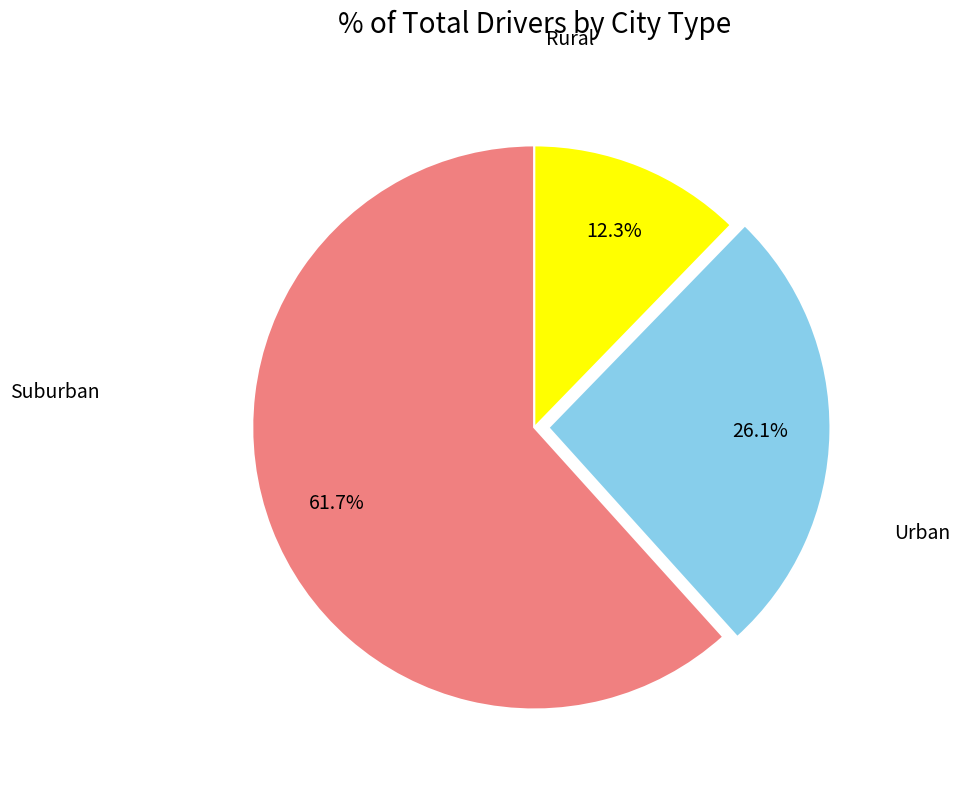

Is there any slice that represents more than half of the pie?

Yes